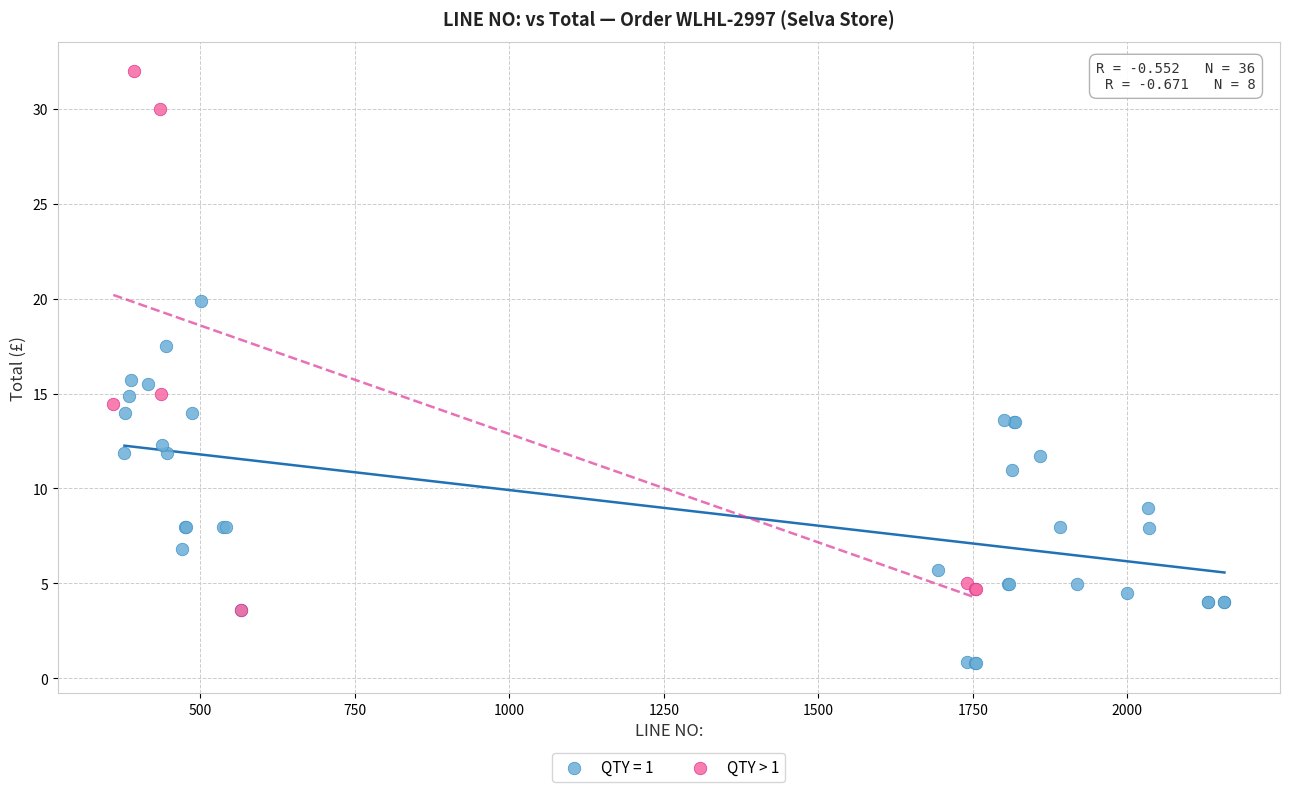

Which series reaches the minimum Y coordinate?

QTY = 1